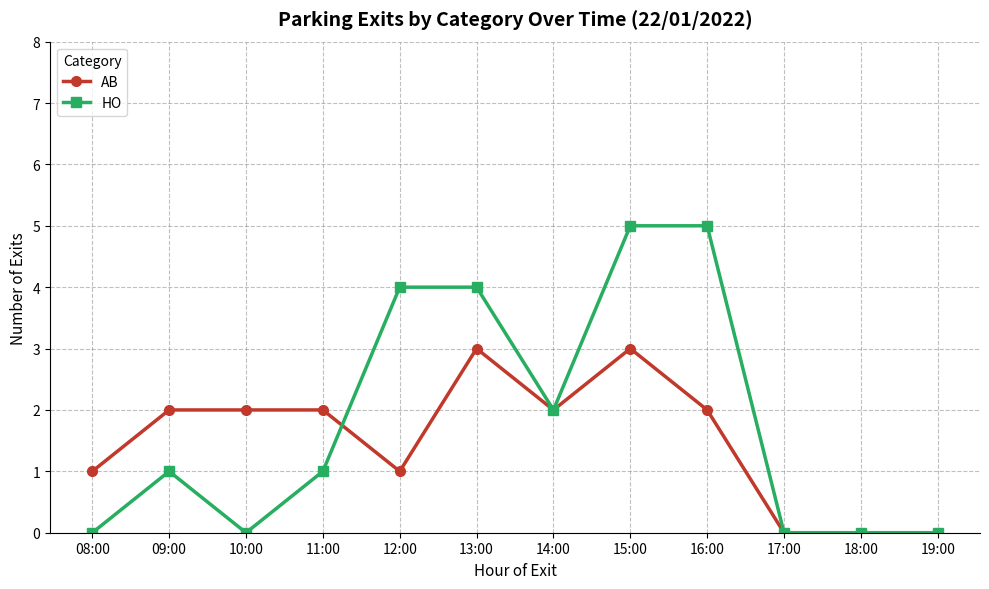

How many series are shown in this chart?

2